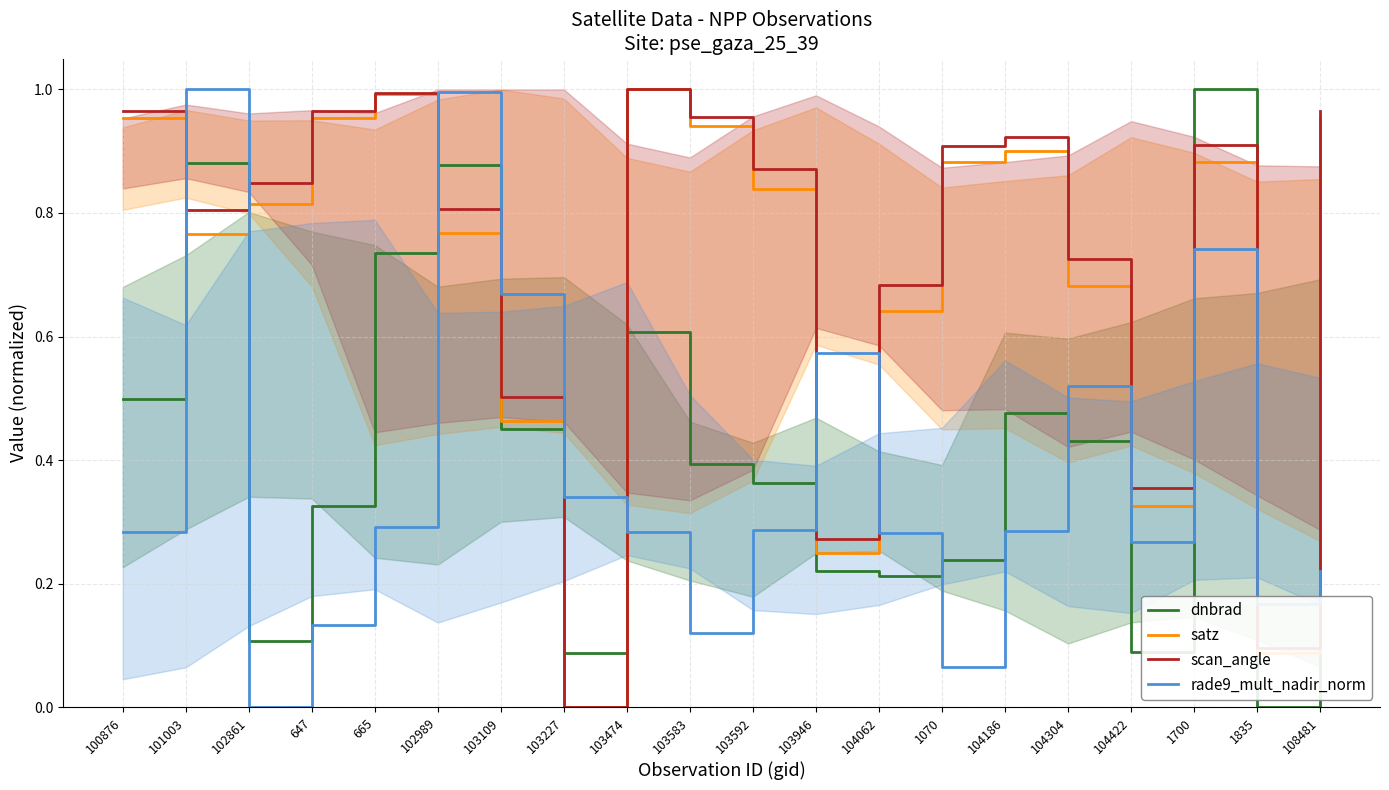

How many interior local valleys does the dnbrad series have?

5